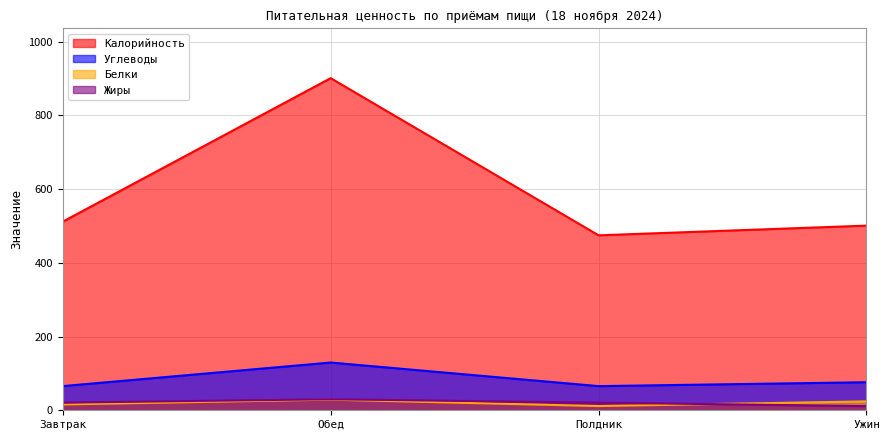

Rank the series at Ужин from lowest to highest value.

Жиры, Белки, Углеводы, Калорийность